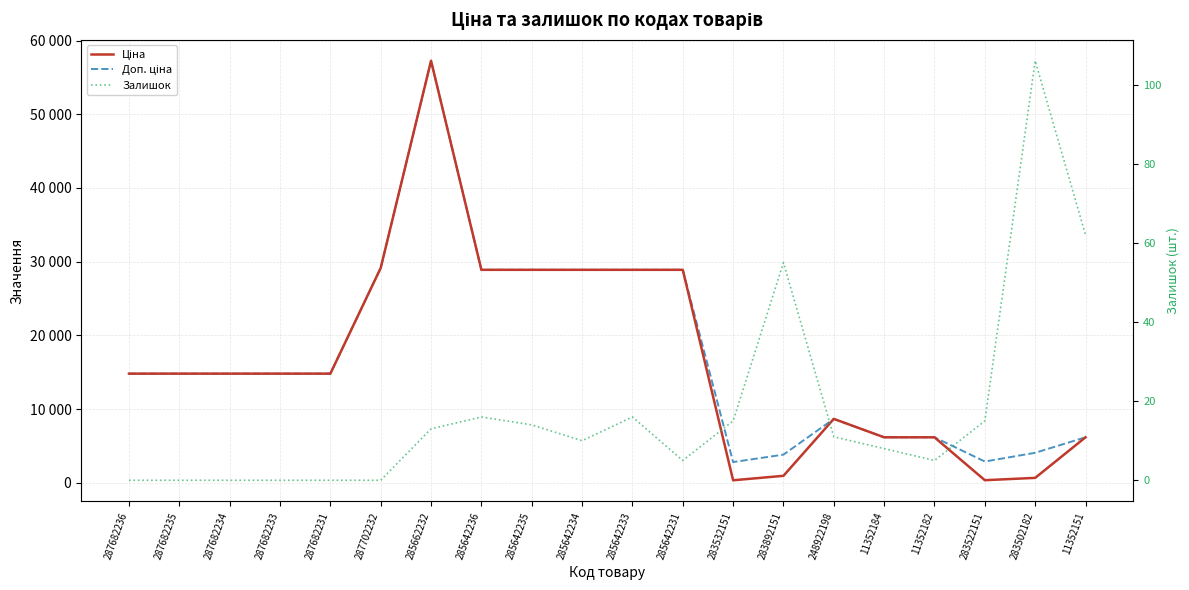

List the series in order of their peak value, highest first.

Ціна, Доп. ціна, Залишок